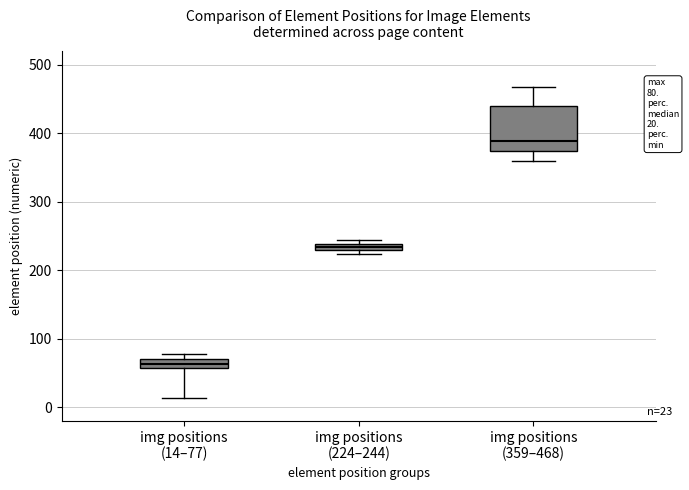

Which box is the tallest, from its lower edge to its upper edge?

img positions (359–468)